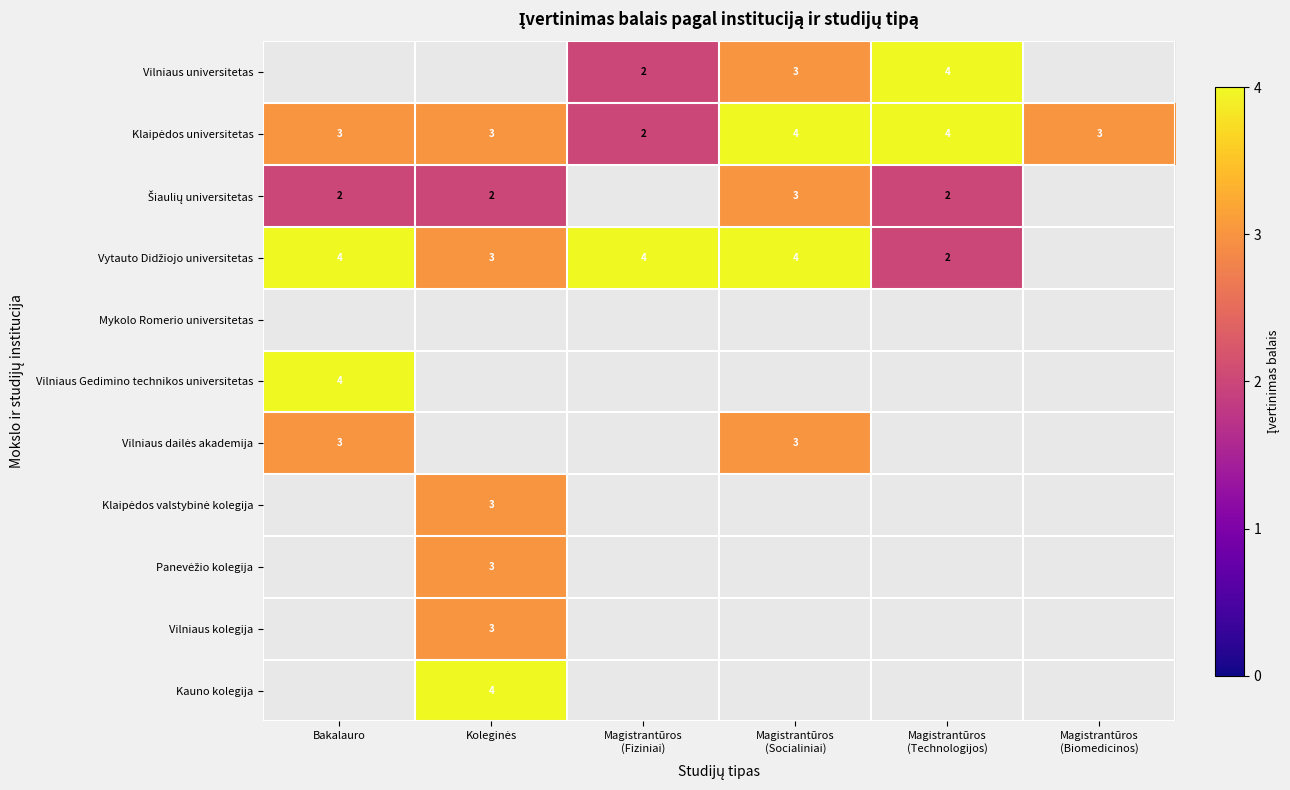

Is it true that Klaipėdos valstybinė kolegija equals 0 at Bakalauro?

True